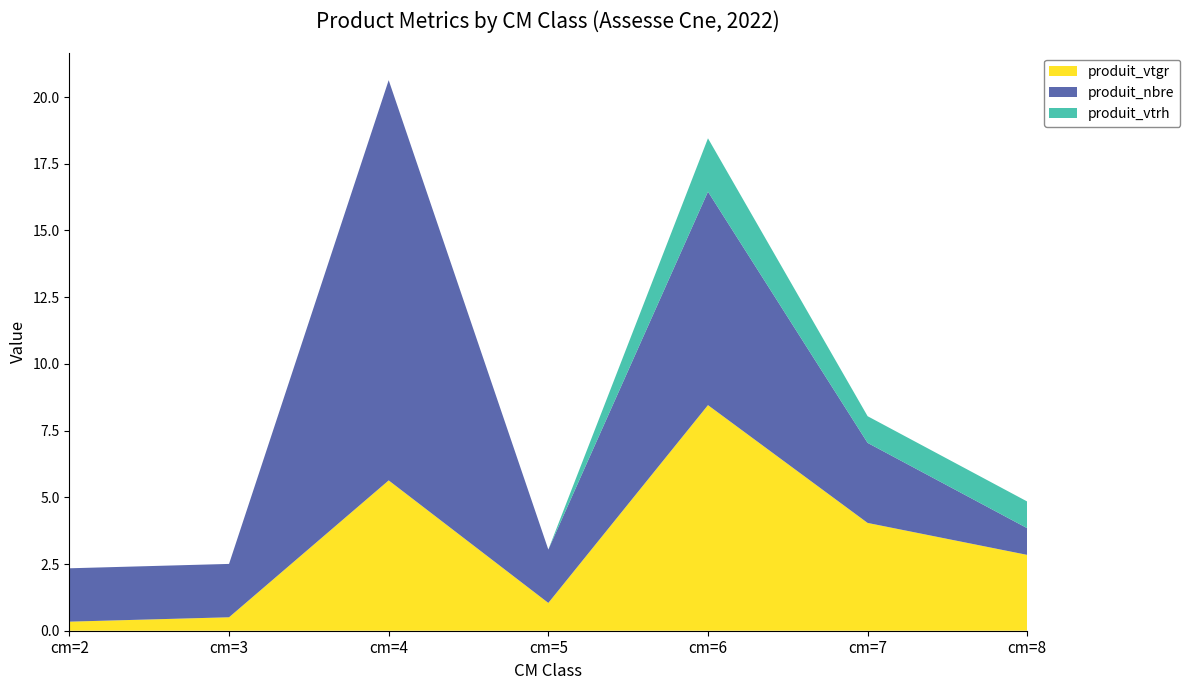

Reading left to right, what are all the values shown in this chart?

produit_vtgr: 0.3	0.5	5.6	1.0	8.5	4.0	2.8
produit_nbre: 2.0	2.0	15.0	2.0	8.0	3.0	1.0
produit_vtrh: 0.0	0.0	0.0	0.0	2.0	1.0	1.0